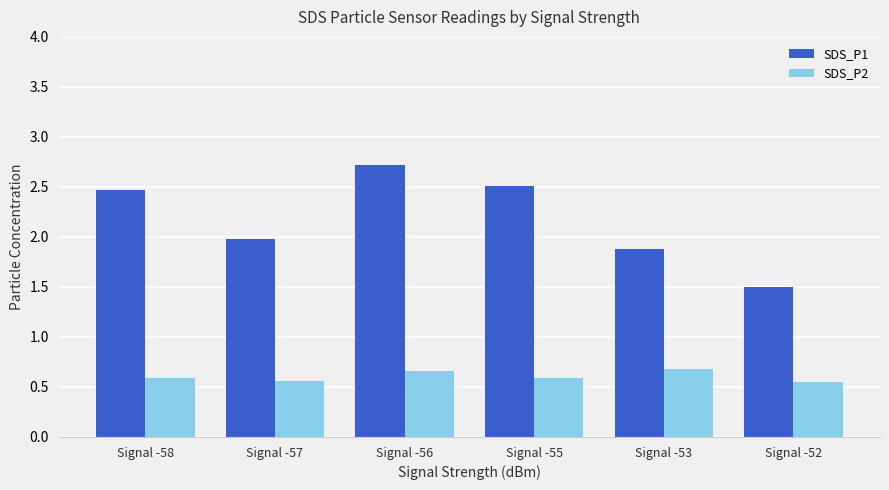

Which label corresponds to the largest value in the chart?

Signal -56